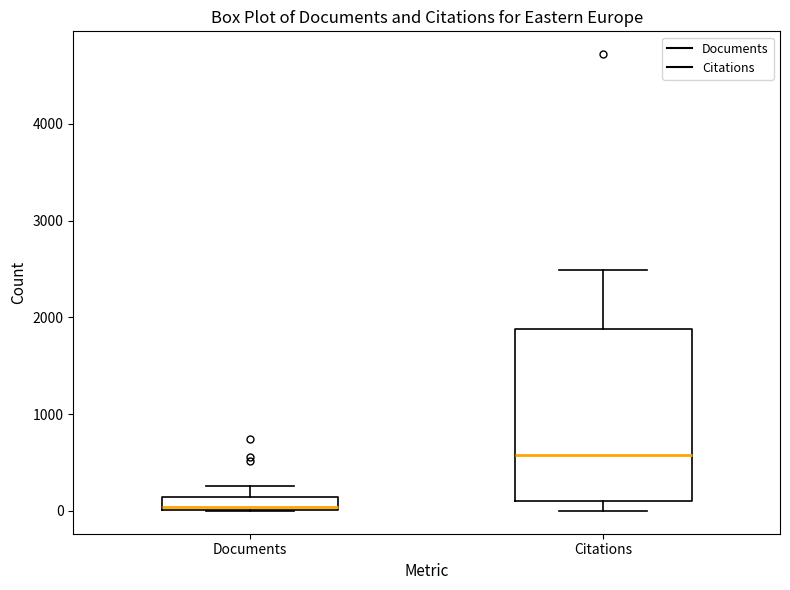

Where is the lower edge of the box for Documents on the y-axis? The values are not printed on the chart, so give them approximately, as read against the axis.

0